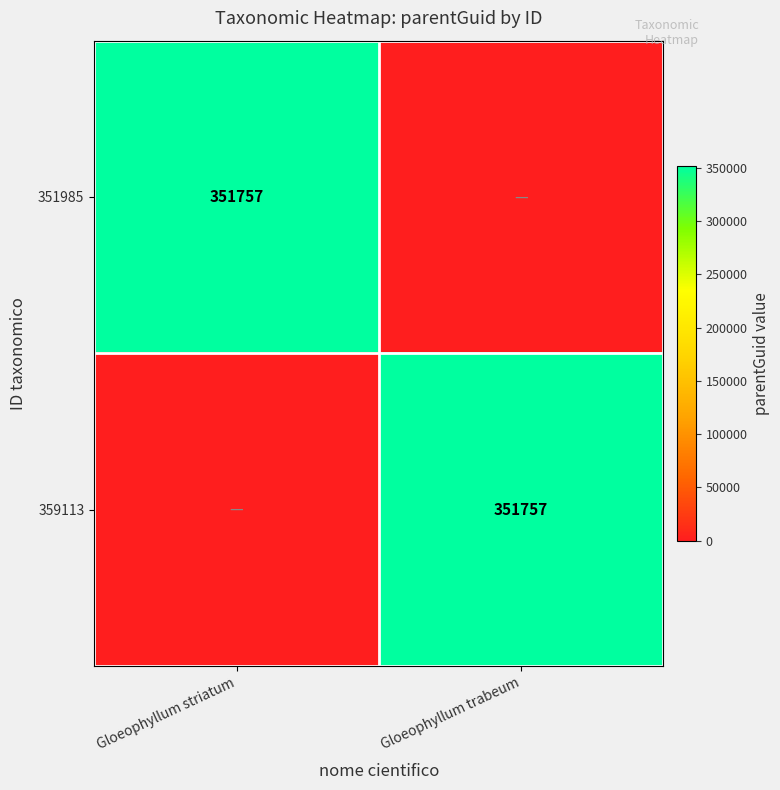

Which category has the lowest value across all series?

Gloeophyllum trabeum